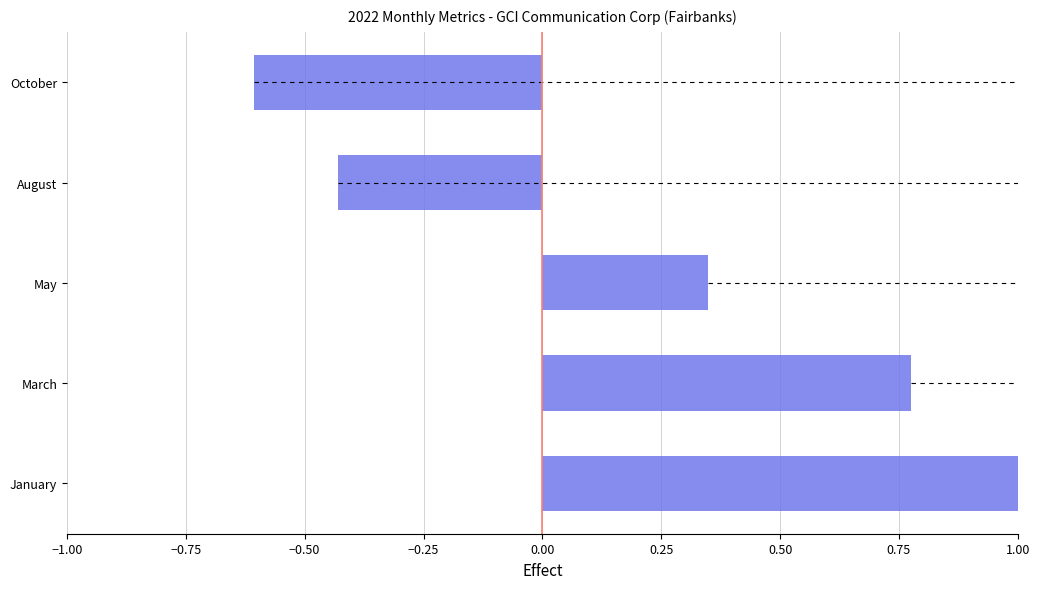

Which has a higher value, October or March?

March